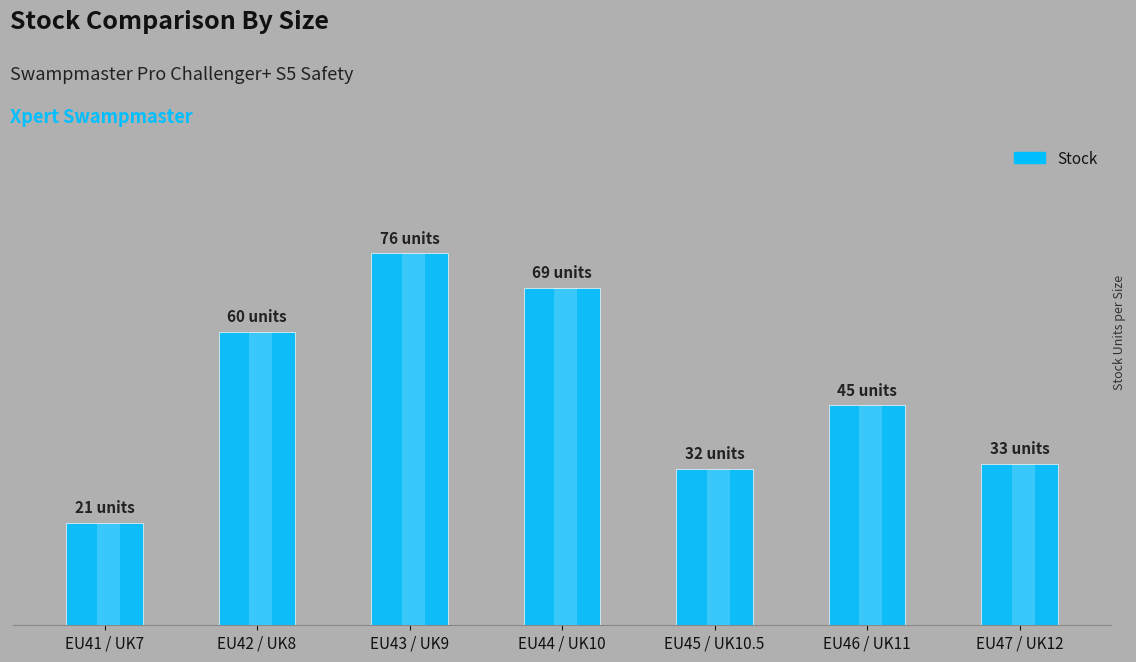

Which has a higher value, EU42 / UK8 or EU41 / UK7?

EU42 / UK8